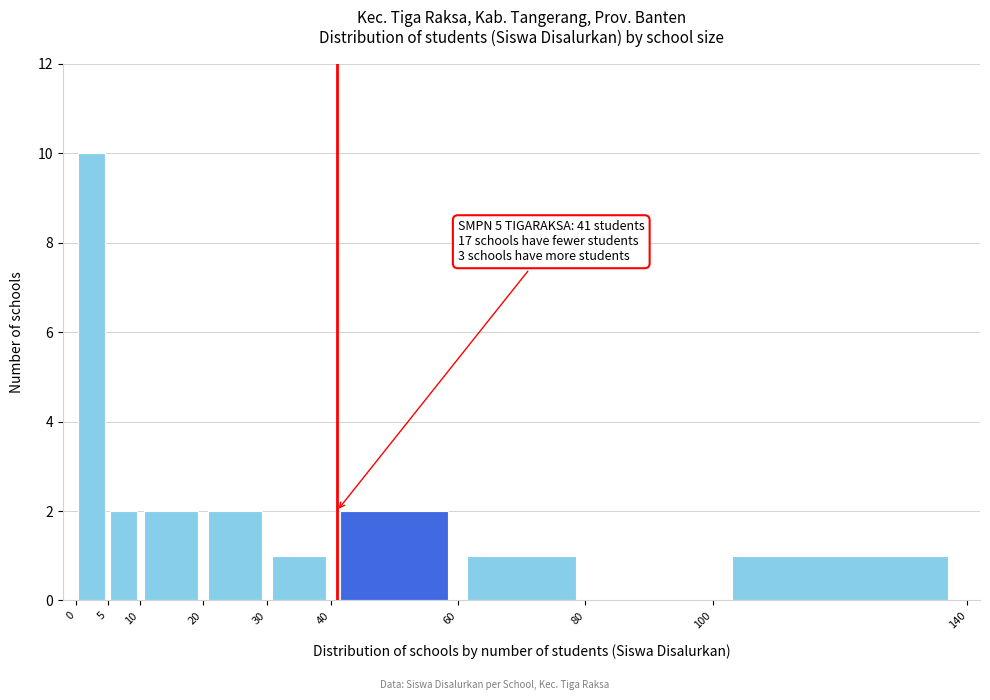

Which range on the x-axis has the tallest bar?

0 to 5